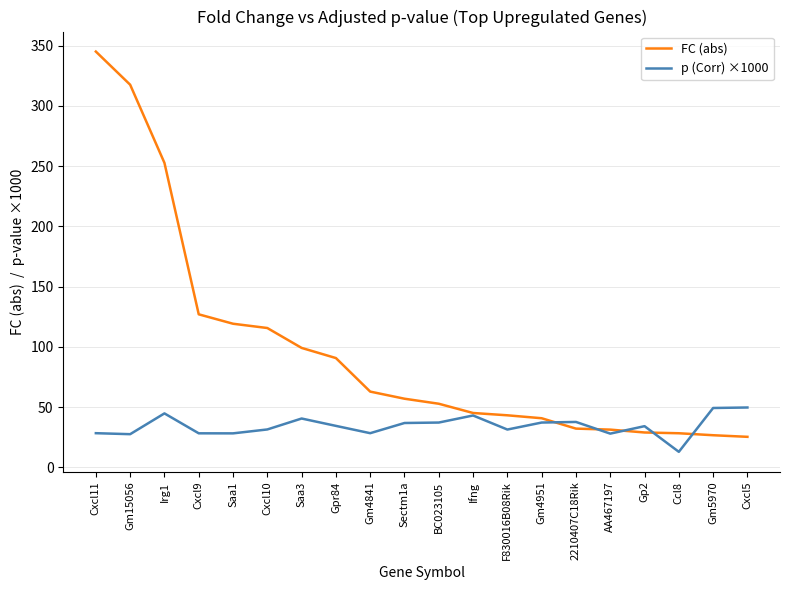

True or false: p (Corr) ×1000 has more than 1 points higher than both neighbors.

True